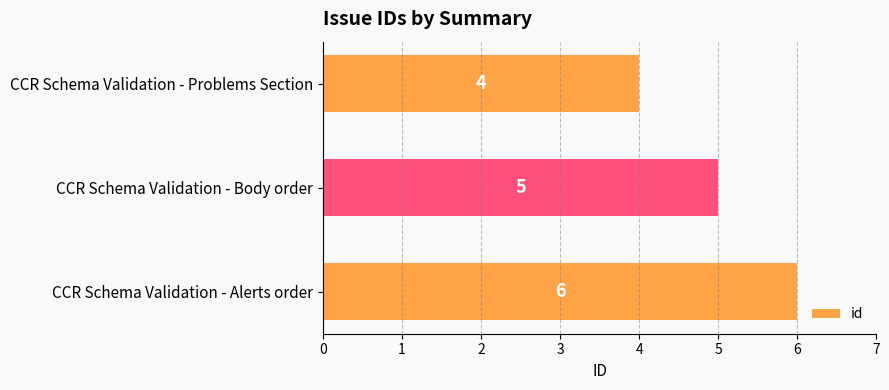

Where is the data nearest to the value 5?

CCR Schema Validation - Body order